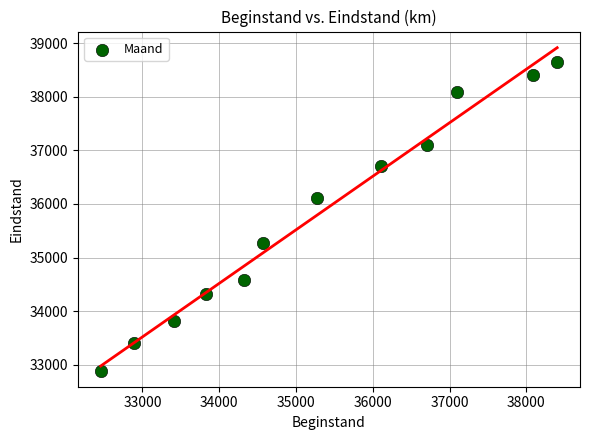

What is the range of Y values (max minus min)?

5760